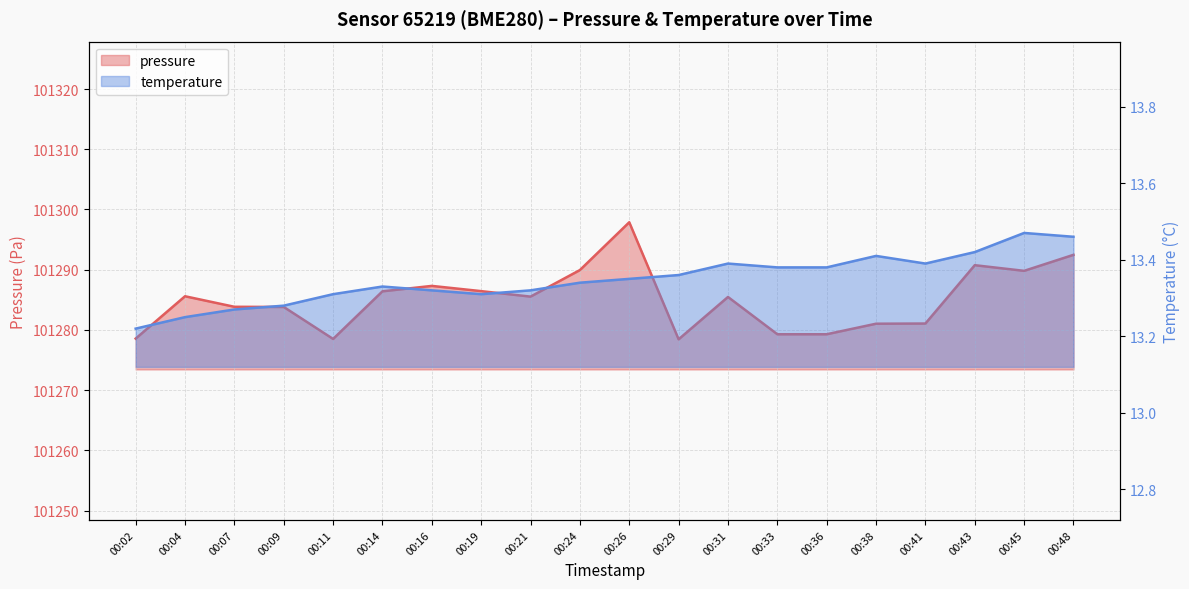

True or false: pressure and temperature cross at least once.

False